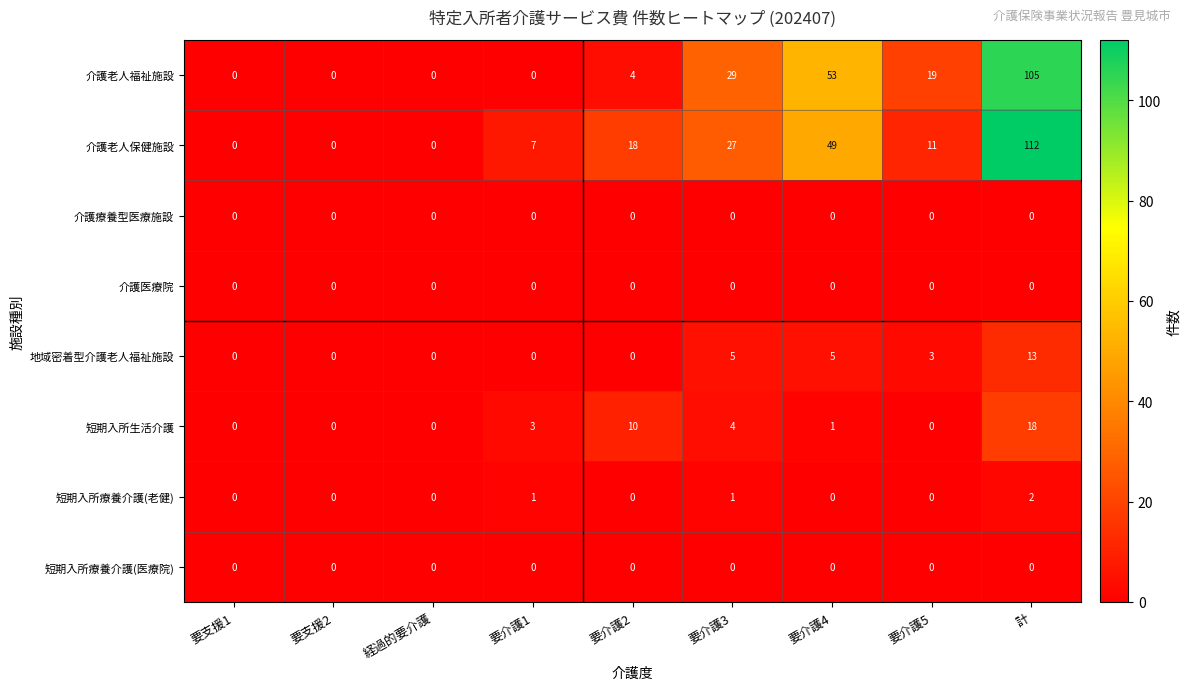

What is the maximum value shown in the chart?

112